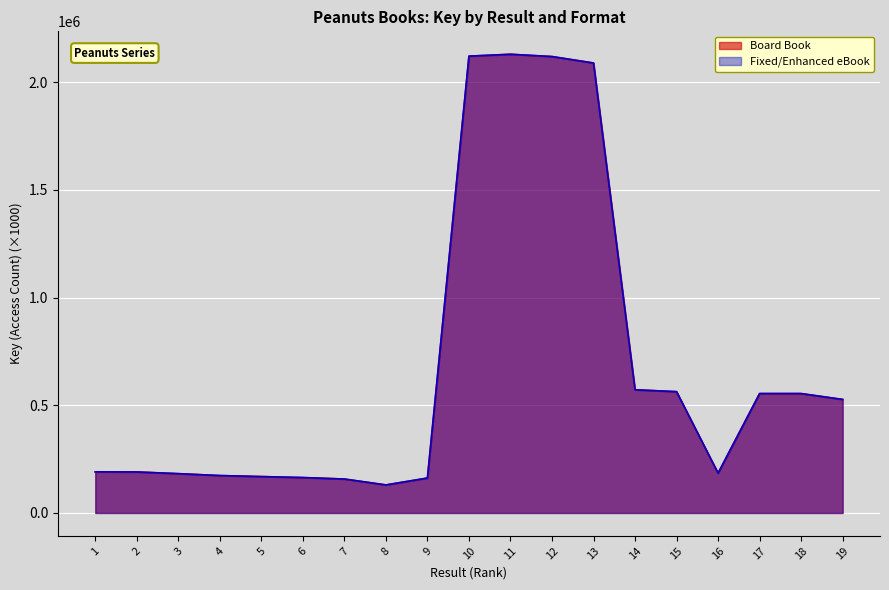

Reading right to left, extract all data points from this chart.

Board Book: 19=526835.2	18=554149.3	17=554147.4	16=184634.1	15=562886.2	14=571744.0	13=2088281.8	12=2118241.4	11=2128867.4	10=2120137.7	9=162052.9	8=130093.6	7=157464.7	6=164314.9	5=168851.2	4=173566.8	3=182392.7	2=190281.3	1=190840.3
Fixed/Enhanced eBook: 19=526835.2	18=554149.3	17=554147.4	16=184634.1	15=562886.2	14=571744.0	13=2088281.8	12=2118241.4	11=2128867.4	10=2120137.7	9=162052.9	8=130093.6	7=157464.7	6=164314.9	5=168851.2	4=173566.8	3=182392.7	2=190281.3	1=190840.3